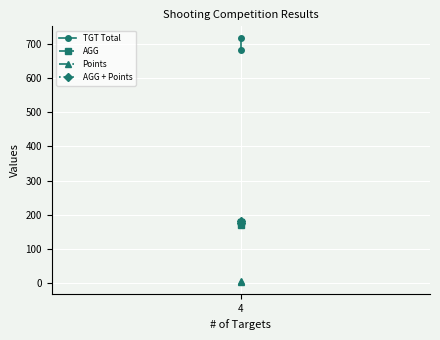

Which series has the widest spread of values?

TGT Total